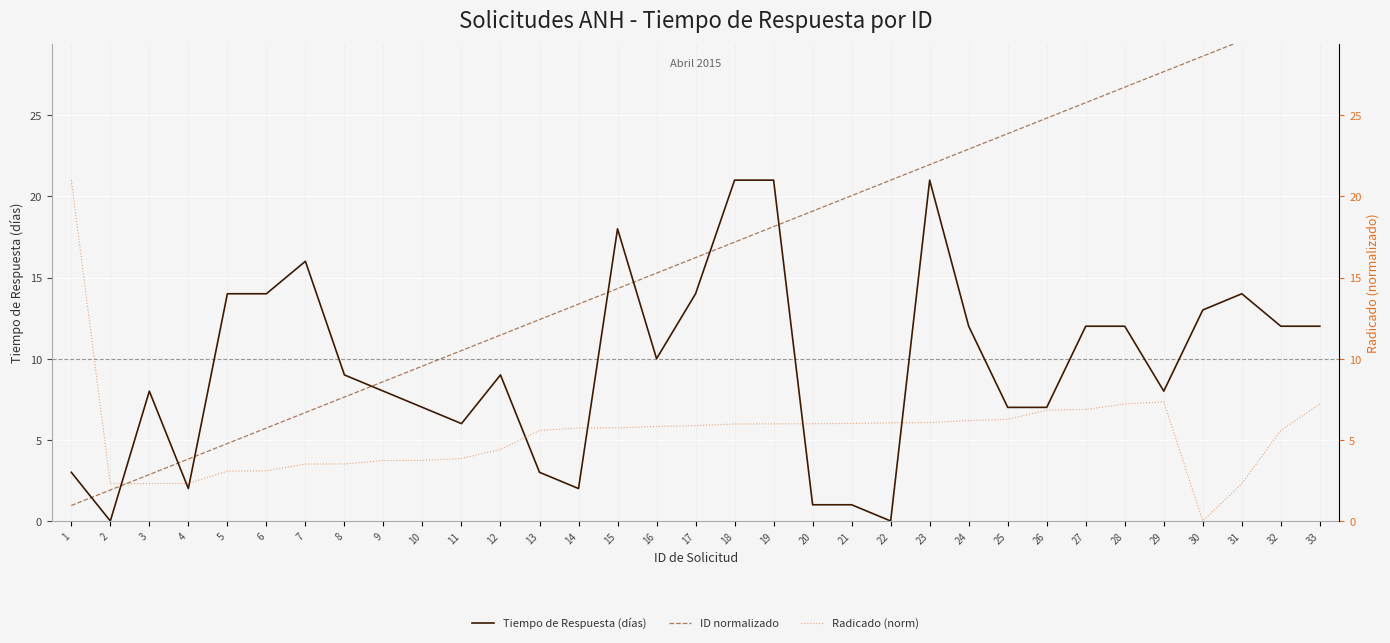

Rank the series by their maximum value, from lowest to highest.

Tiempo de Respuesta (días), Radicado (norm), ID normalizado